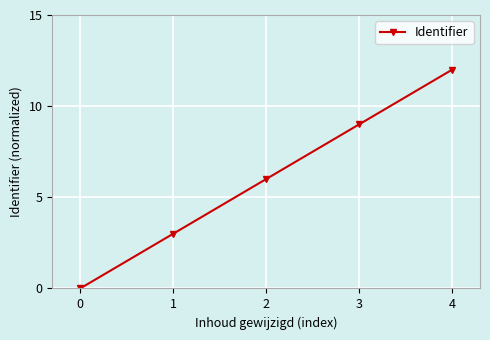

Reading right to left, extract all data points from this chart.

4=12	3=9	2=6	1=3	0=0